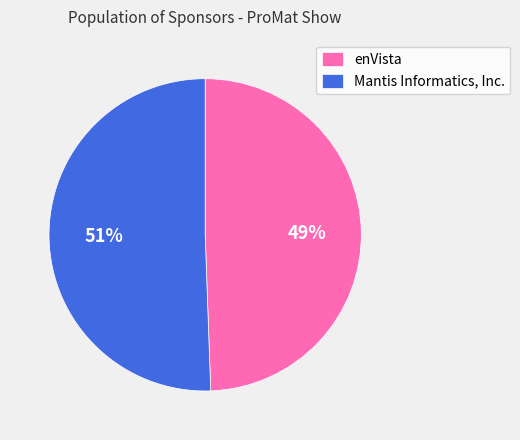

What is the ratio of the value at Mantis Informatics, Inc. to the value at enVista?

1.0